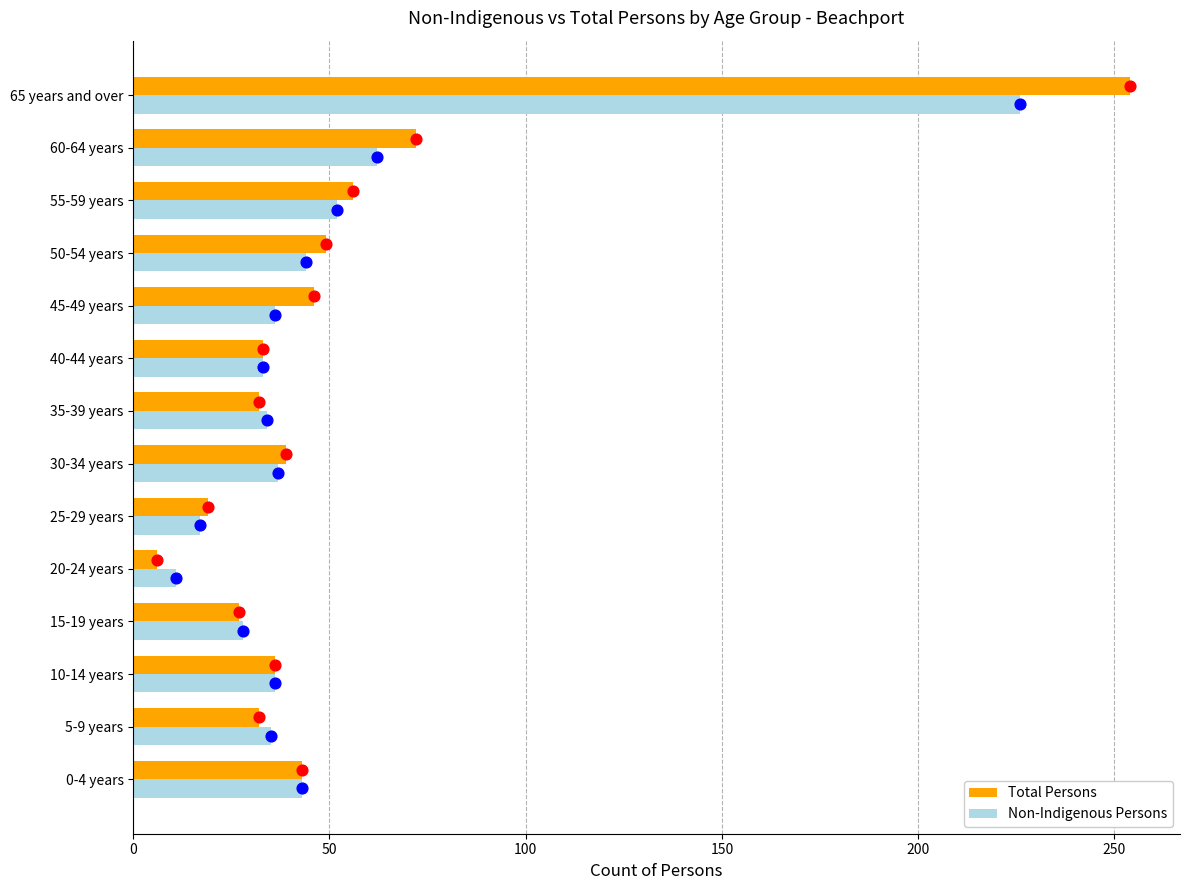

The value of Non-Indigenous Persons at 30-34 years is 37. True or false?

True